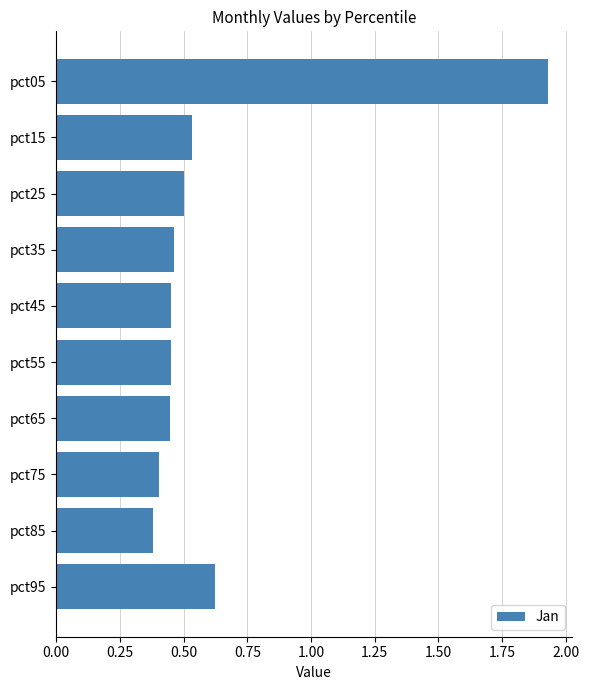

At which category does the chart reach its peak across all series?

pct05